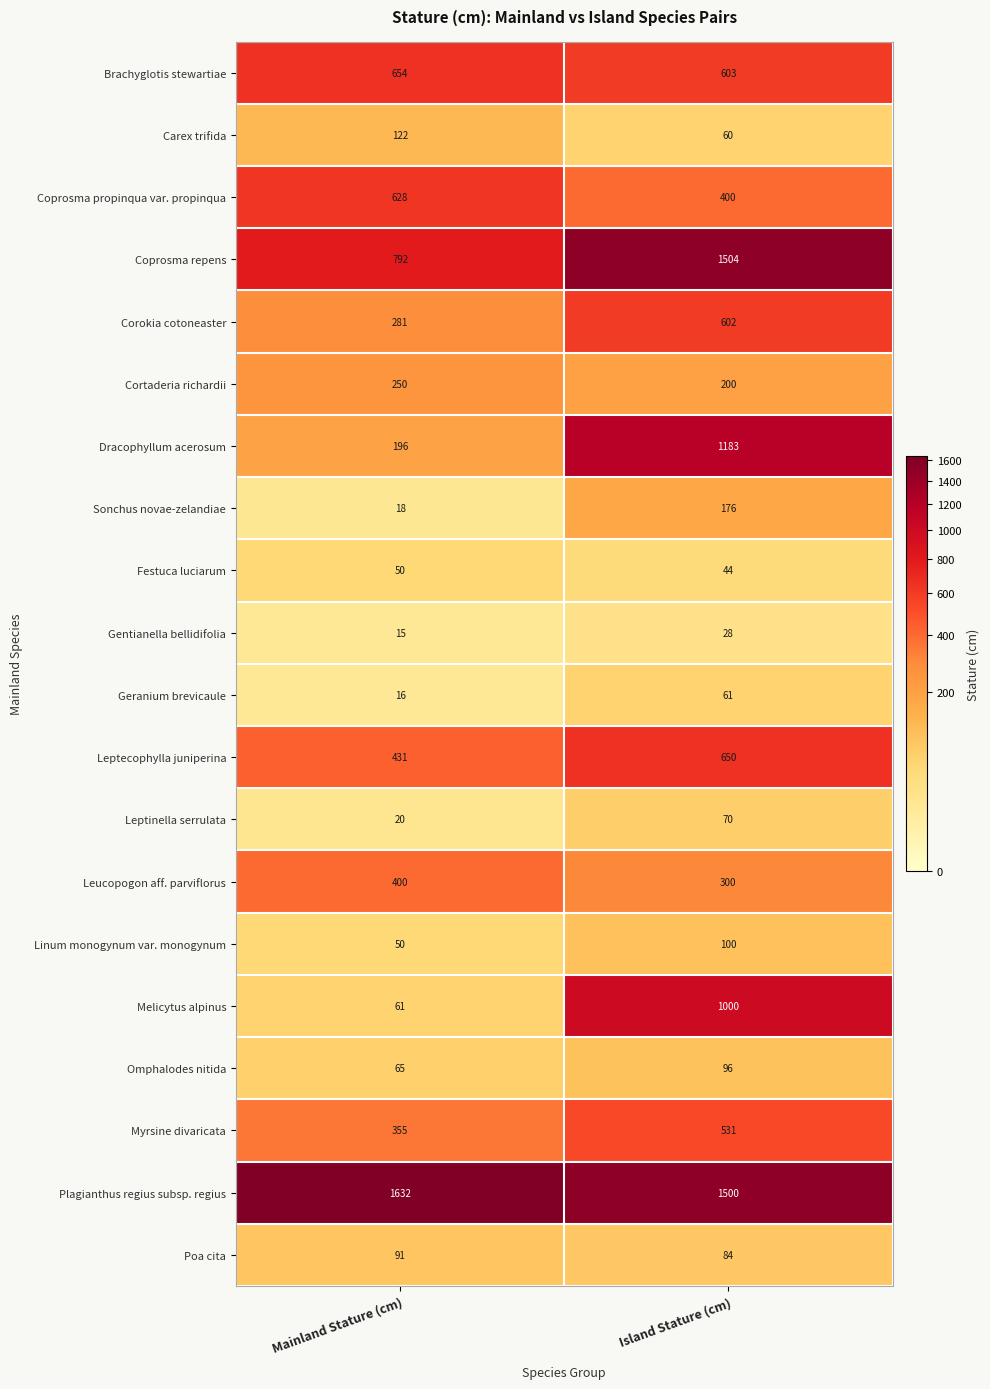

Which series has the largest range (max minus min)?

Dracophyllum acerosum